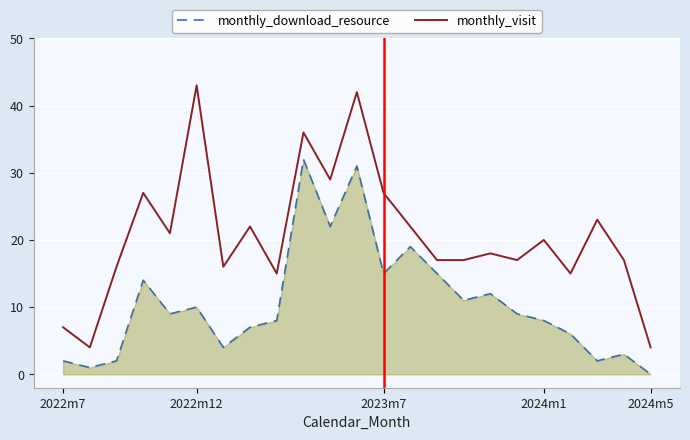

Count the number of data series in this chart.

2